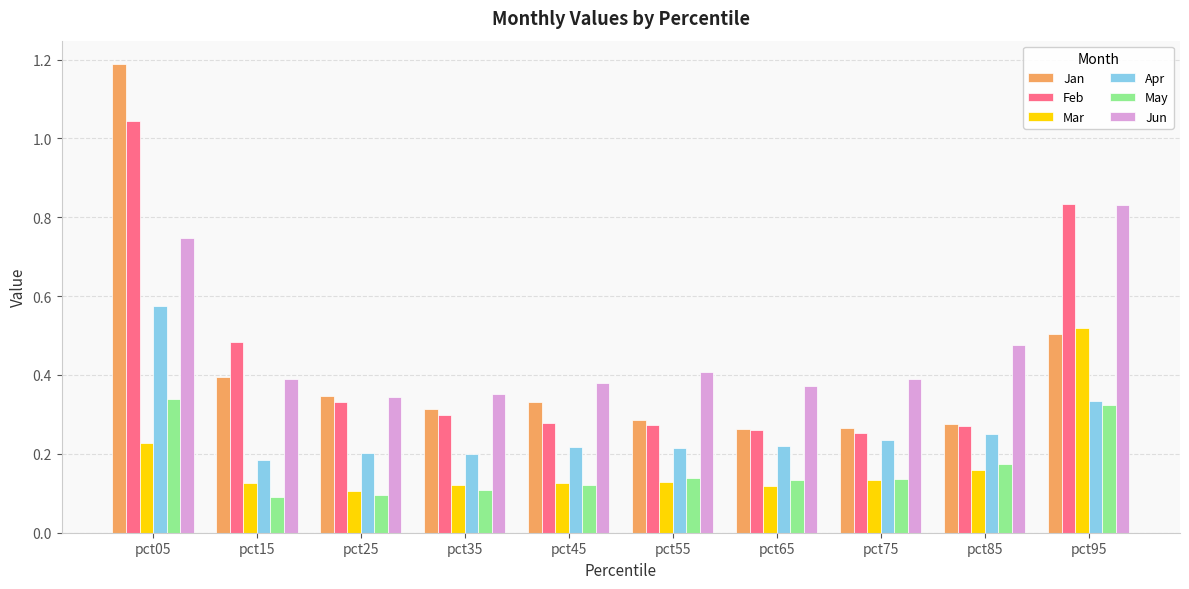

What is the maximum value shown in the chart?

1.2